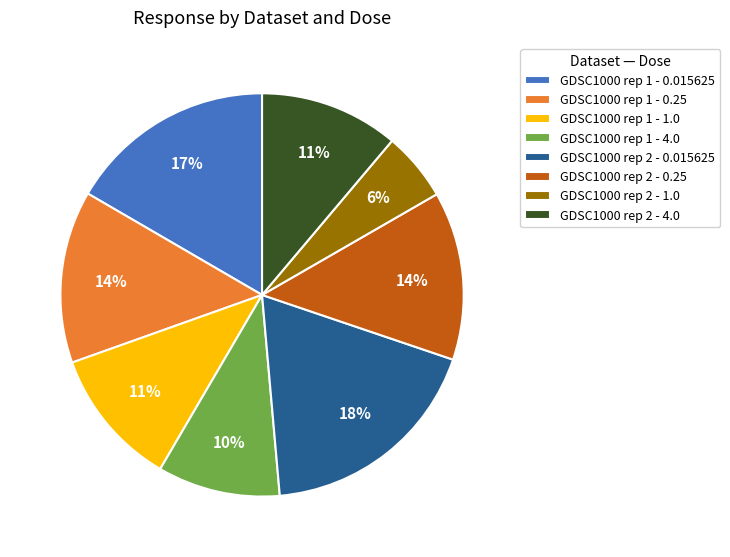

The GDSC1000 rep 2 - 4.0 slice represents 11% of the pie. True or false?

True